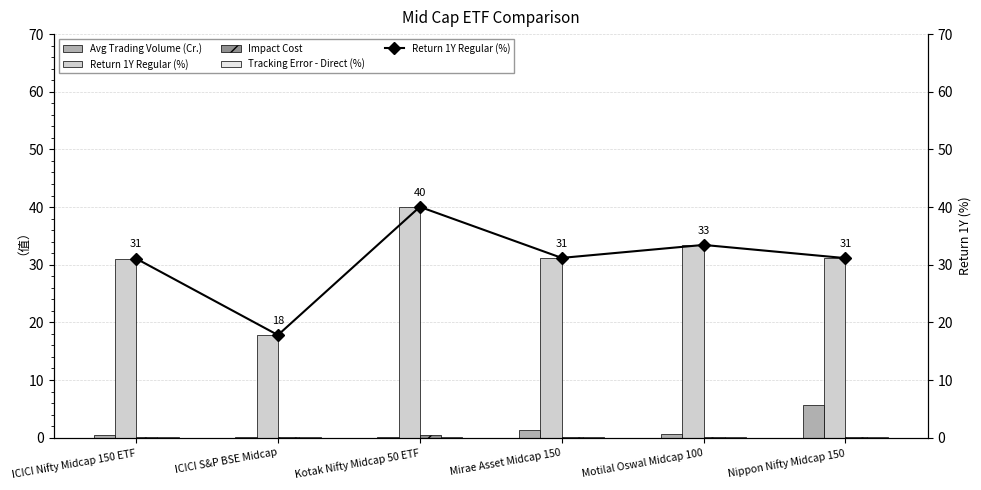

What is the lowest value of the Return 1Y Regular (%) series?

17.8